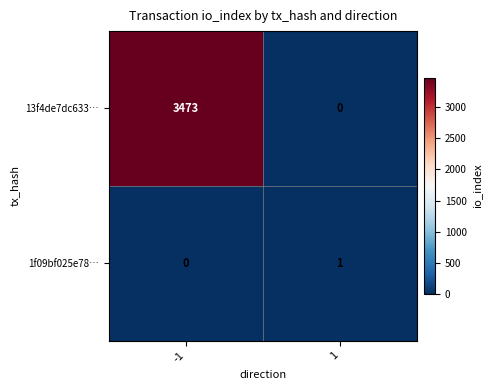

What is the sum of all 13f4de7dc633… values?

3473